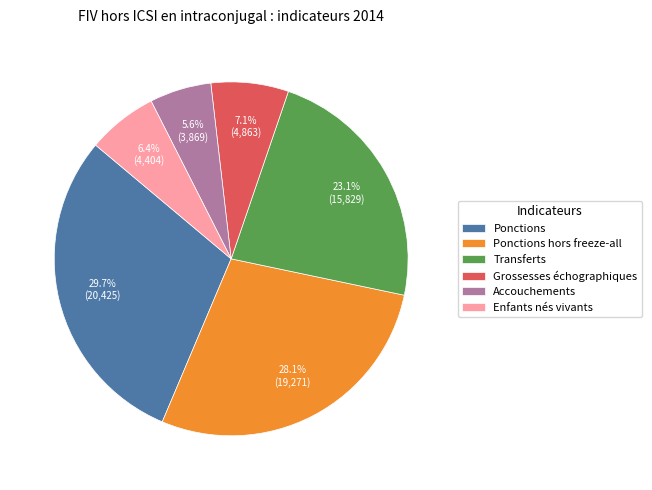

To the nearest percent, what is the difference between the Accouchements and Ponctions hors freeze-all slice percentages?

22%